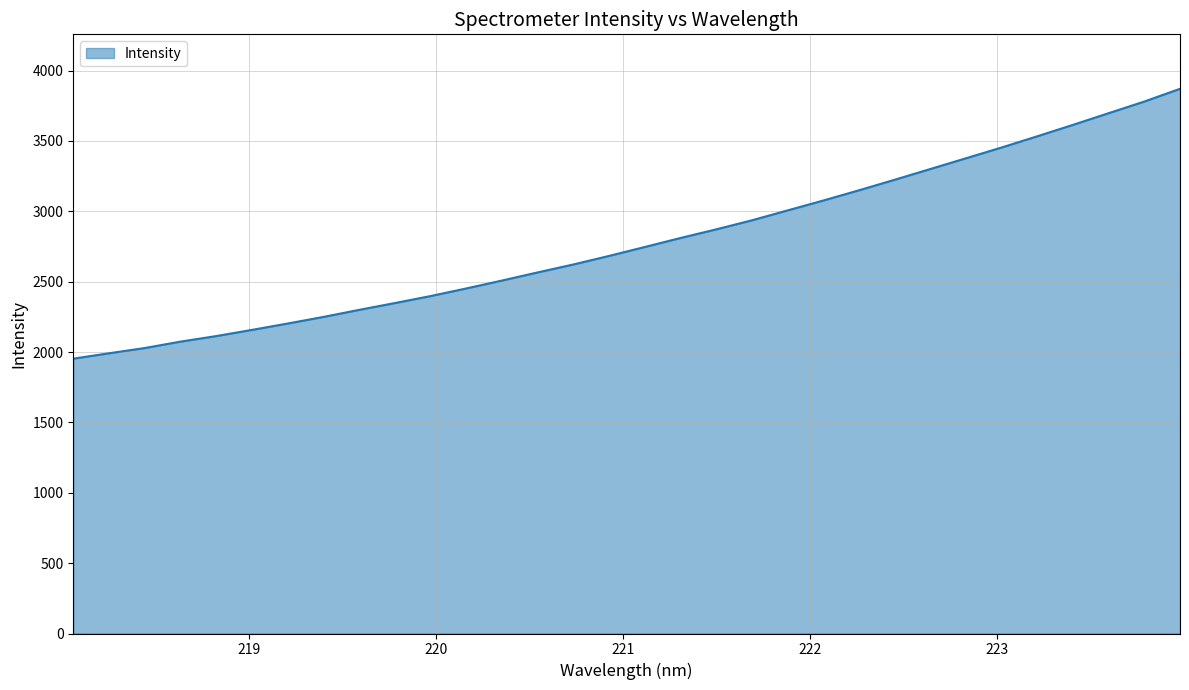

What is the difference between the maximum and minimum values?

1917.6